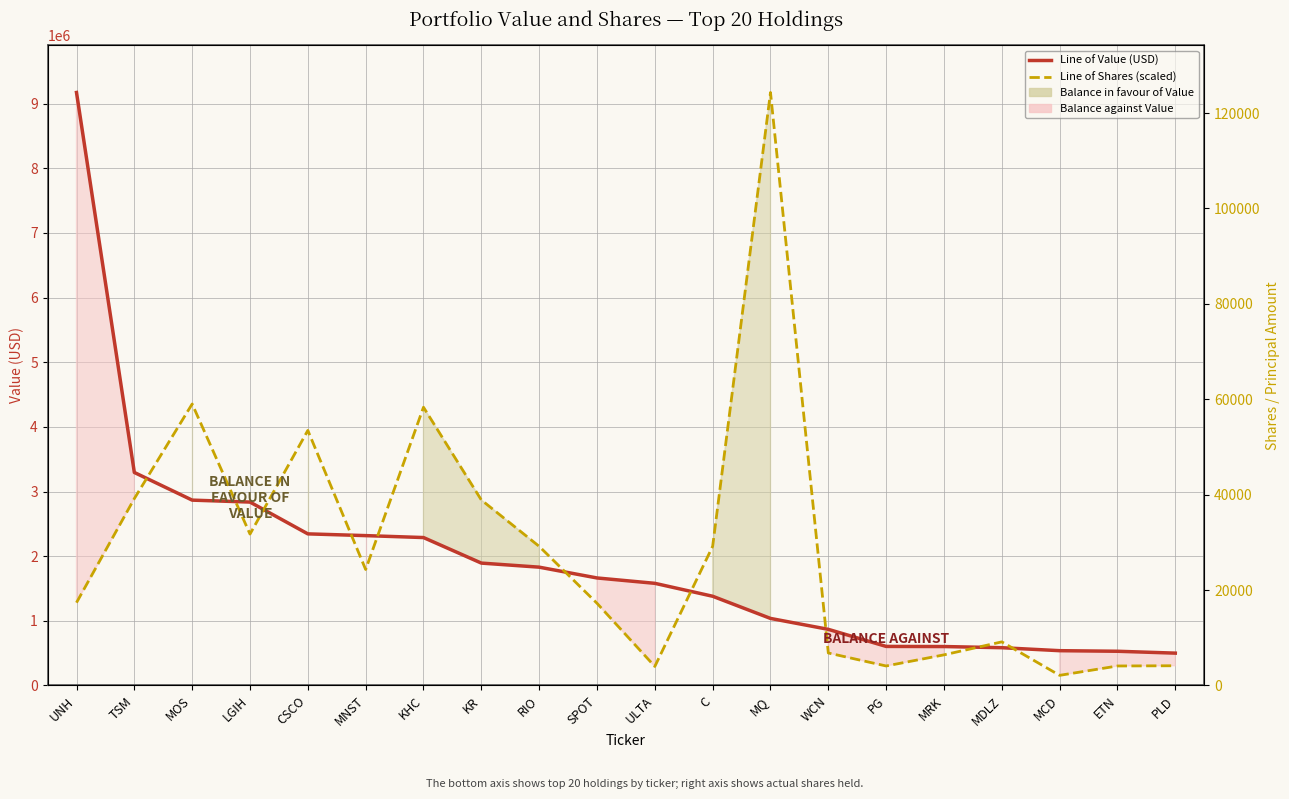

In Shares / Principal Amount (scaled), how many points are higher than both neighbors (excluding endpoints)?

5